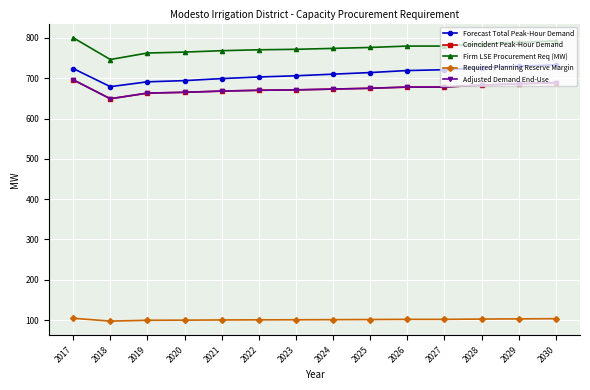

Does the chart have visible grid lines?

Yes